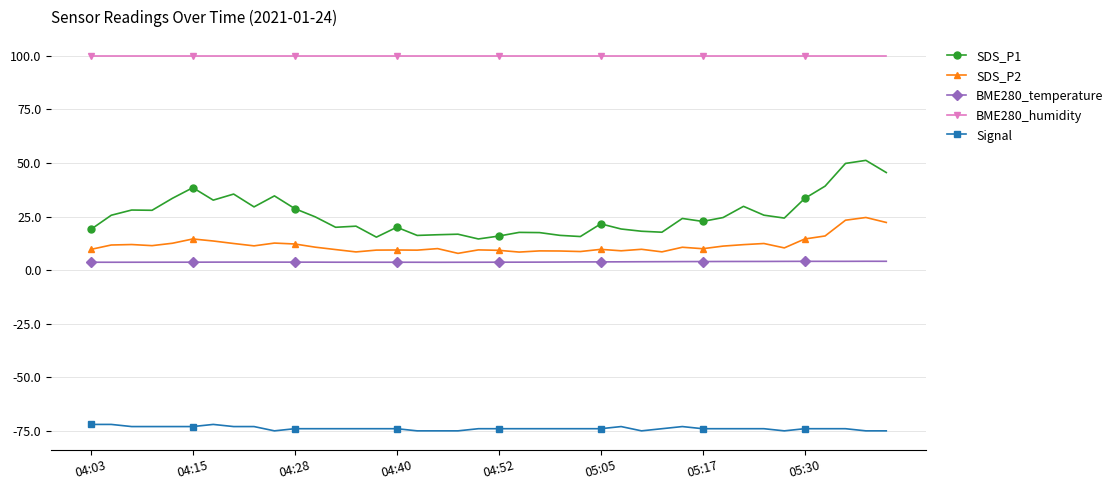

What is the maximum value shown in the chart?

100.0